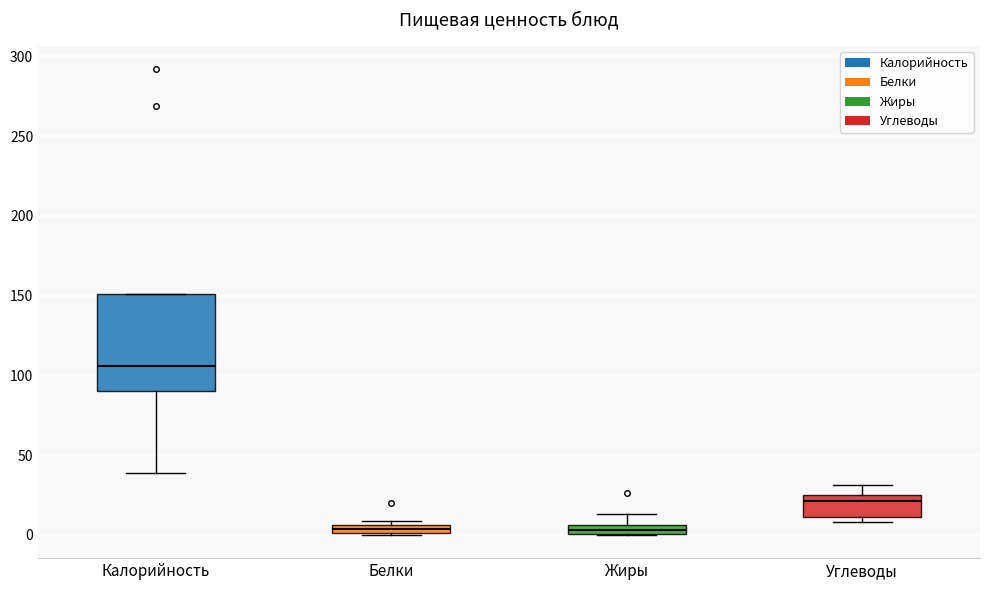

Where is the upper edge of the box for Белки on the y-axis? The values are not printed on the chart, so give them approximately, as read against the axis.

5